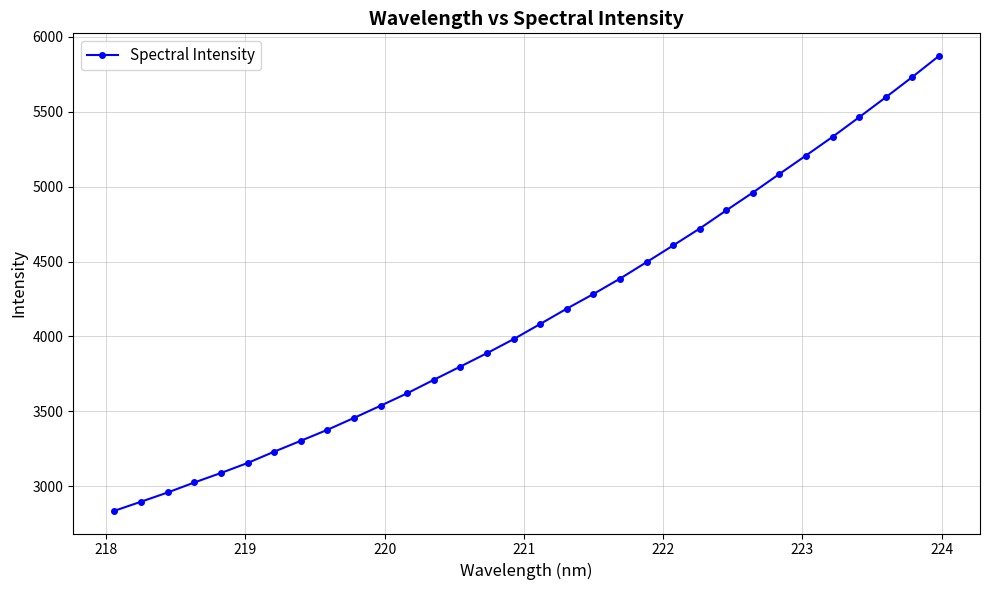

What is the difference between the second highest and second lowest values?

2836.3